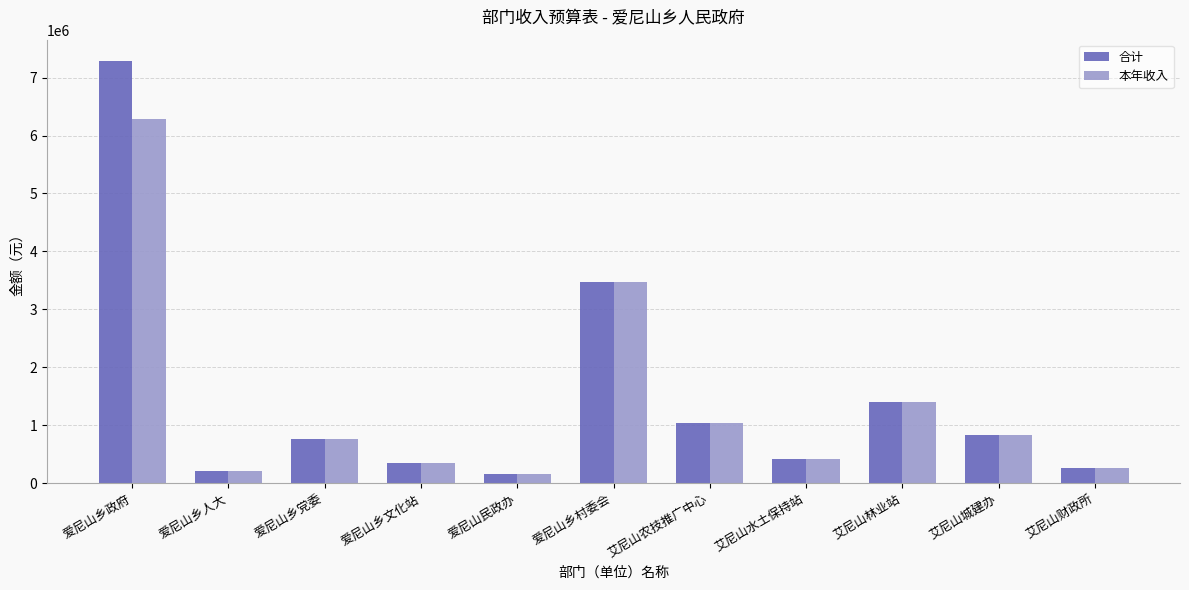

What is the value of the 合计 bar at the 7th from the left?

1044329.5